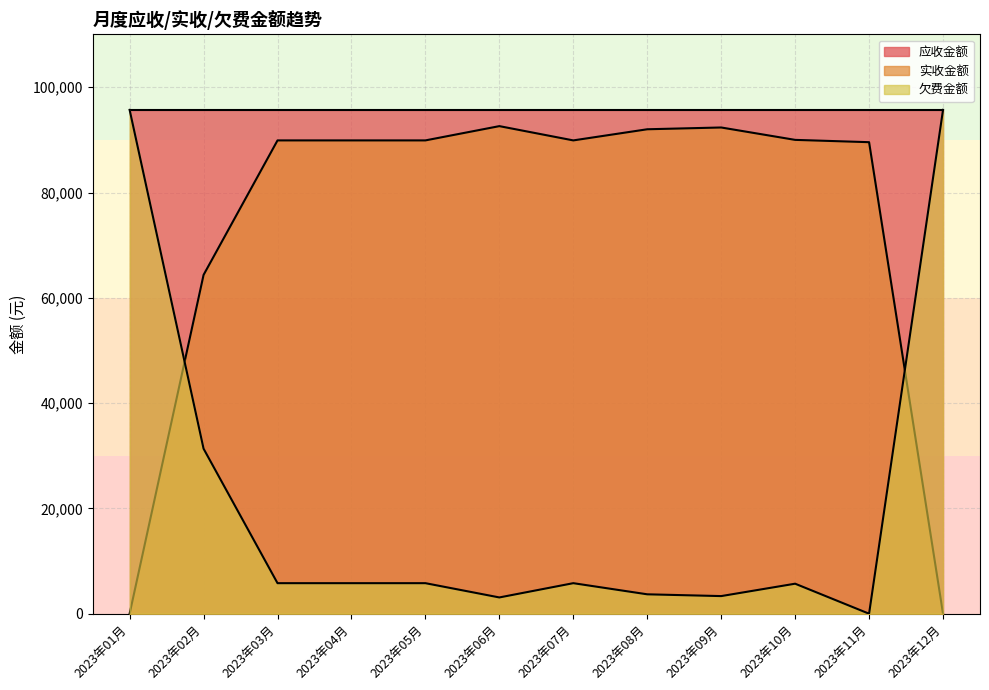

Rank the series at 2023年03月 from lowest to highest value.

欠费金额, 实收金额, 应收金额